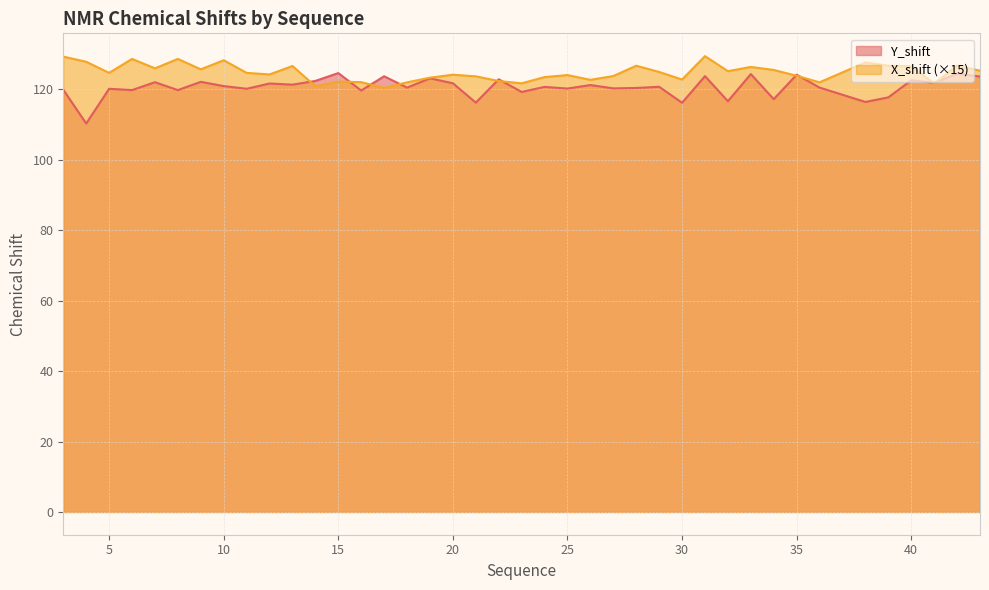

What is the maximum value shown in the chart?

129.5